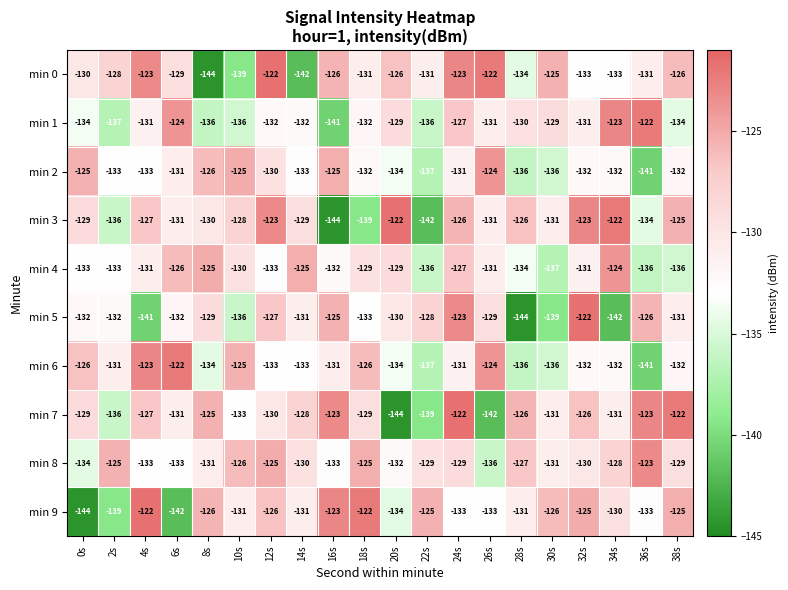

What is the average value of the min 3 series?

-130